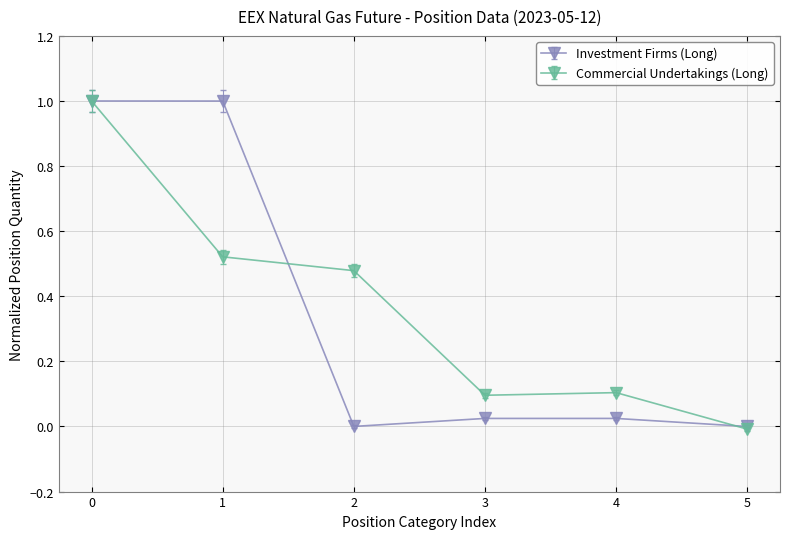

The value of Investment Firms (Long) at 4 is 0.0. True or false?

True